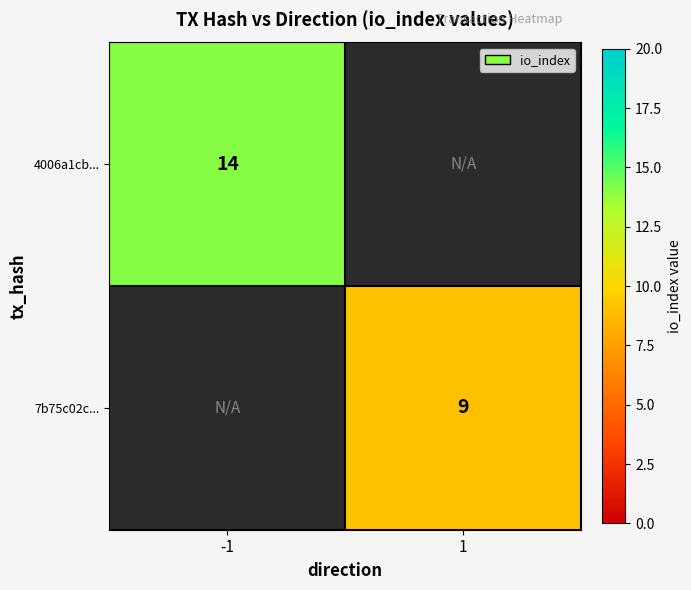

The value of 7b75c02c... at 1 is 9. True or false?

True